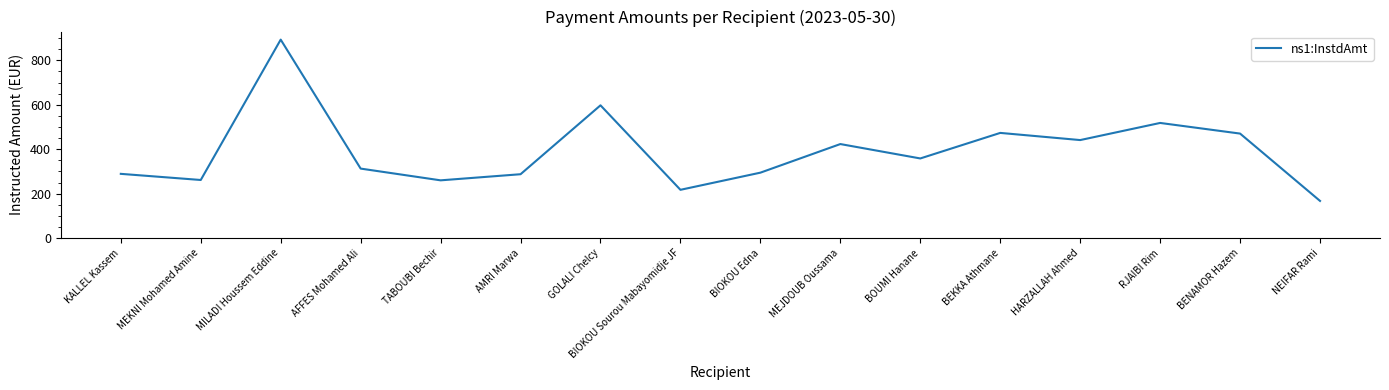

Count the number of values greater than 358.

8